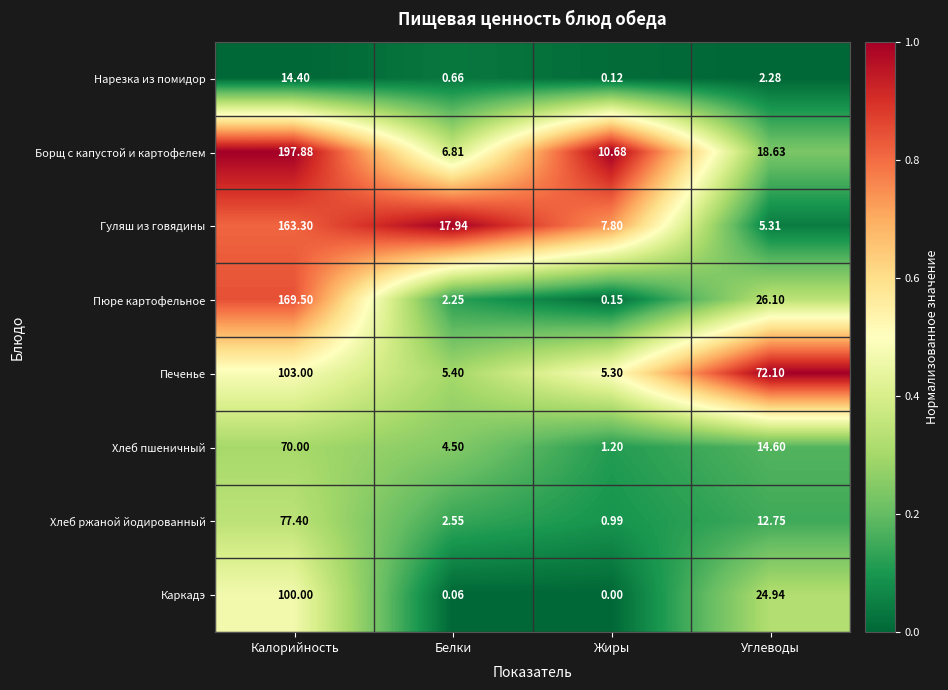

How many series are shown in this chart?

8